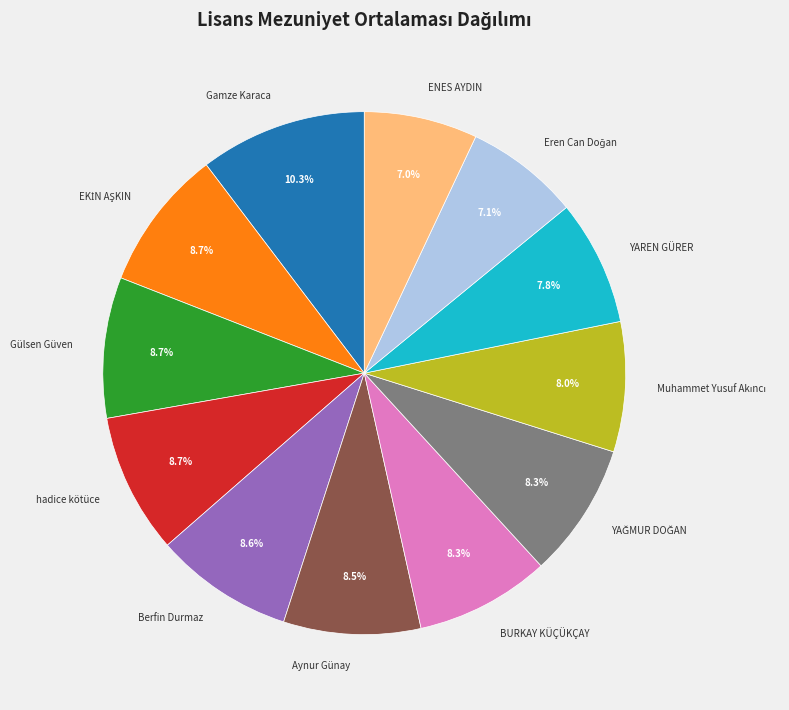

Approximately how many times larger is the value at Berfin Durmaz compared to hadice kötüce?

1.0